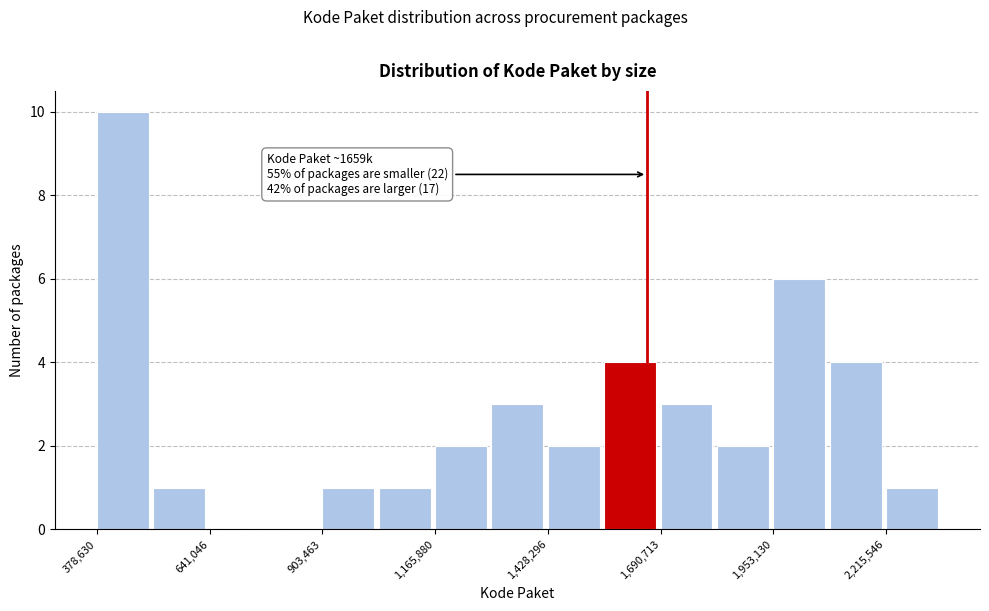

Around what value on the x-axis is the tallest bar? Give the approximate position of its centre, as read against the axis.

450000